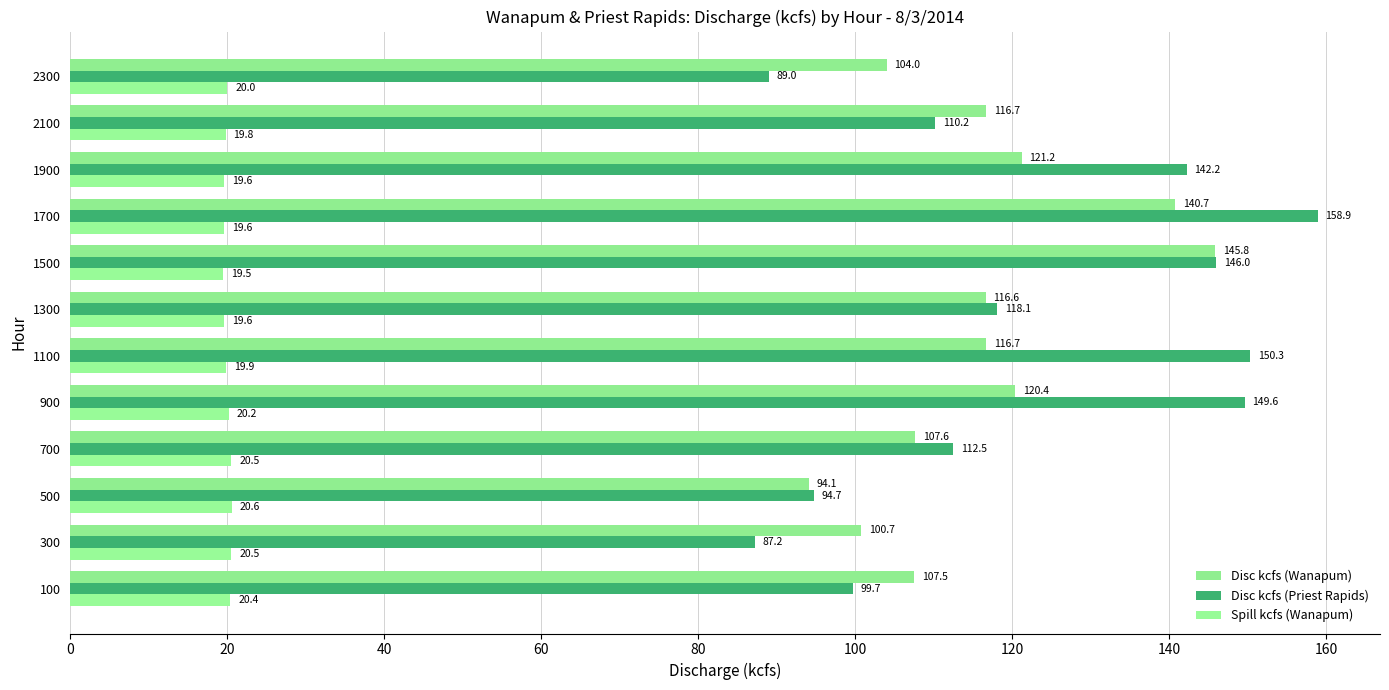

How many data points does each series have?

12